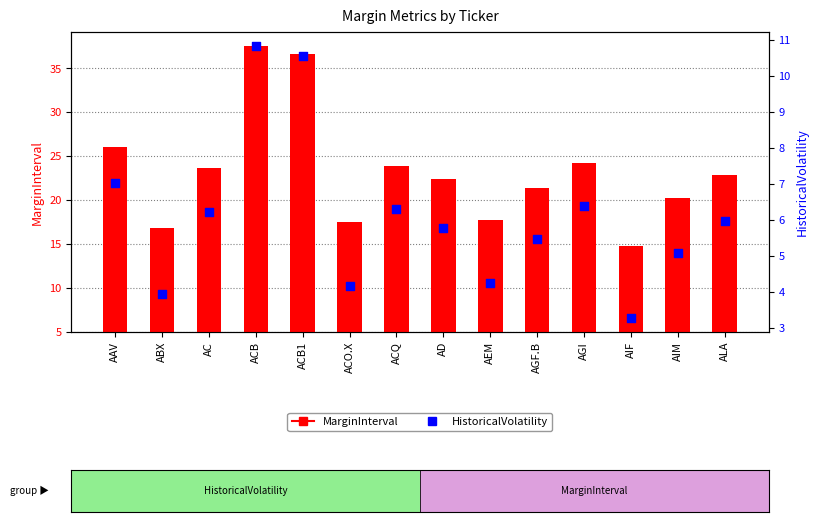

At which category is the sum across all series the highest?

ACB